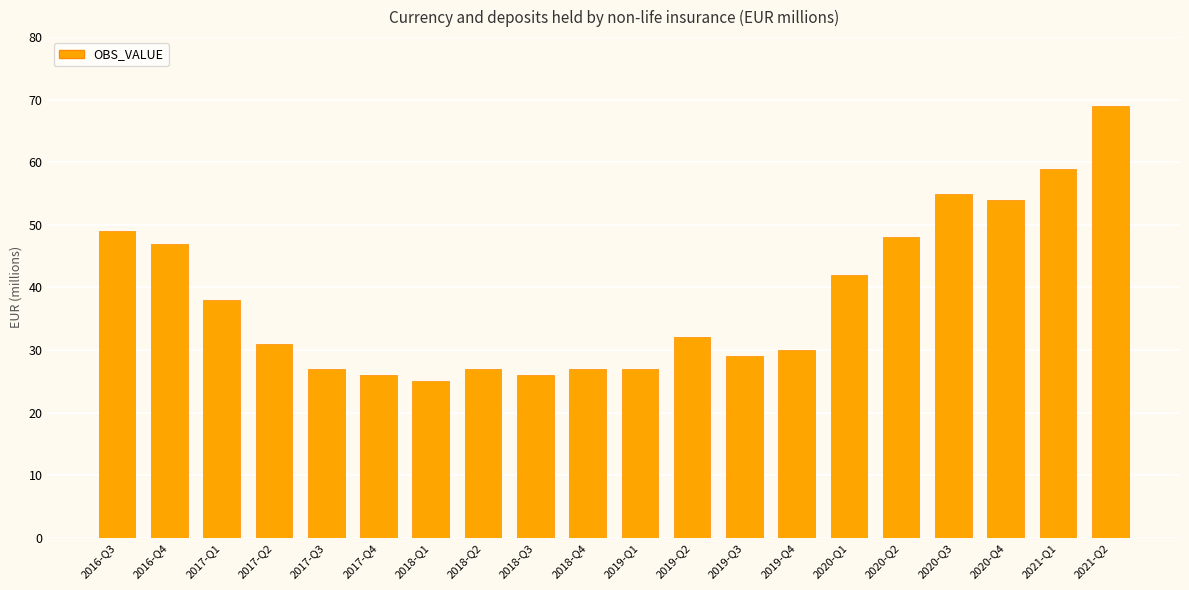

What is the ratio of the value at 2021-Q2 to the value at 2019-Q4?

2.3